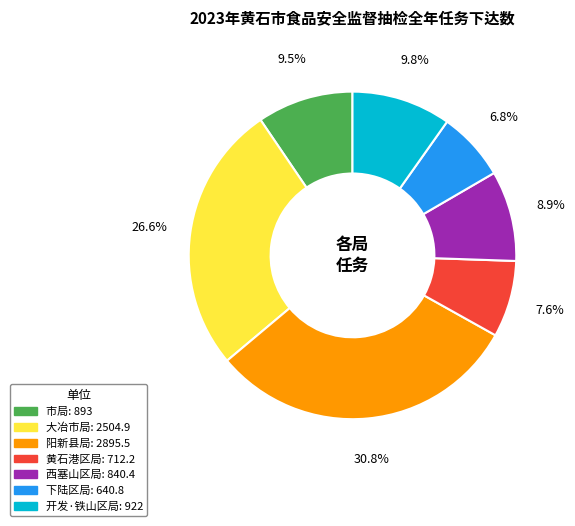

What percentage is the 开发·铁山区局 slice, to the nearest percent?

10%